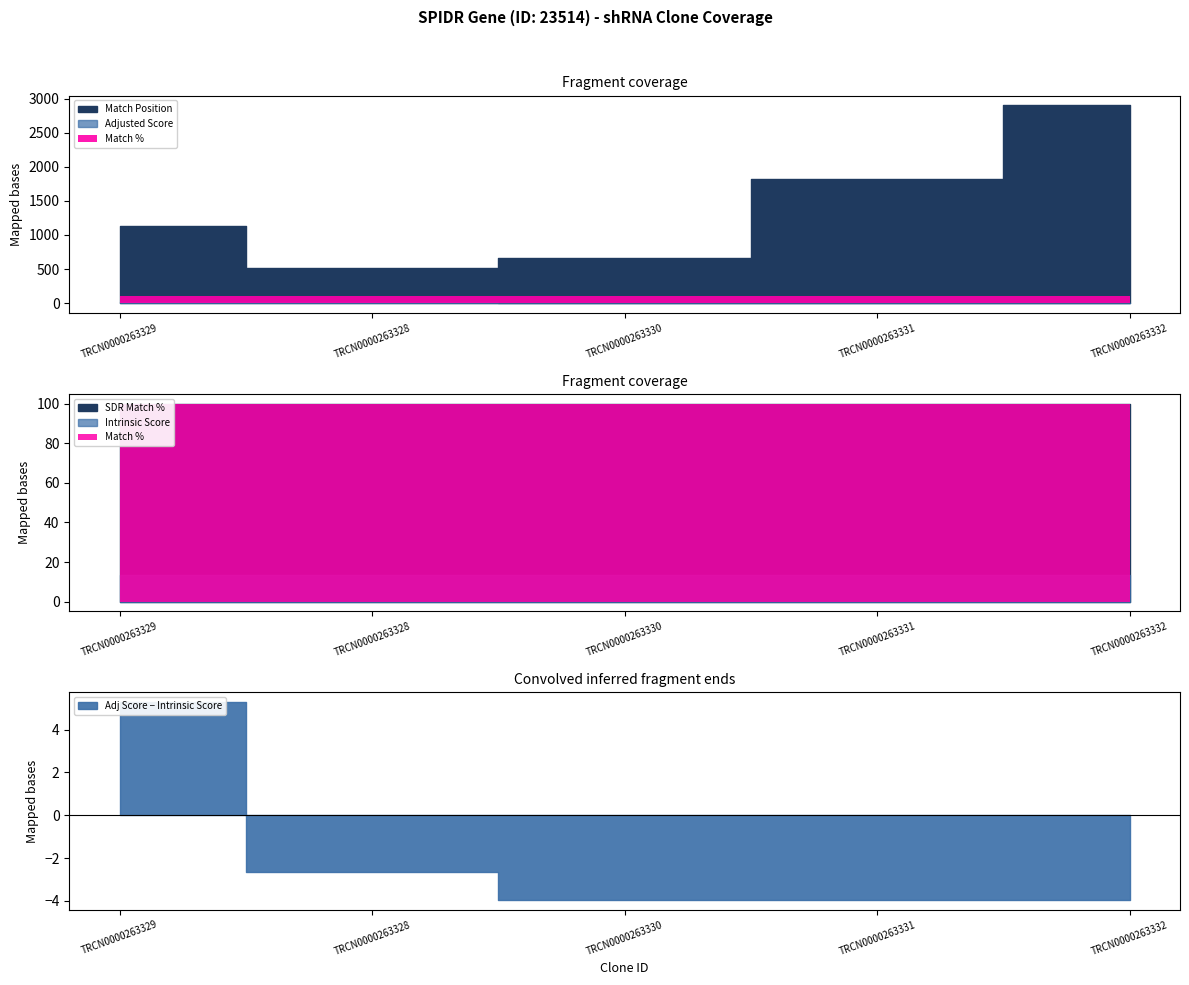

What is the value of the Adjusted Score point at the 3rd from the left?

9.2